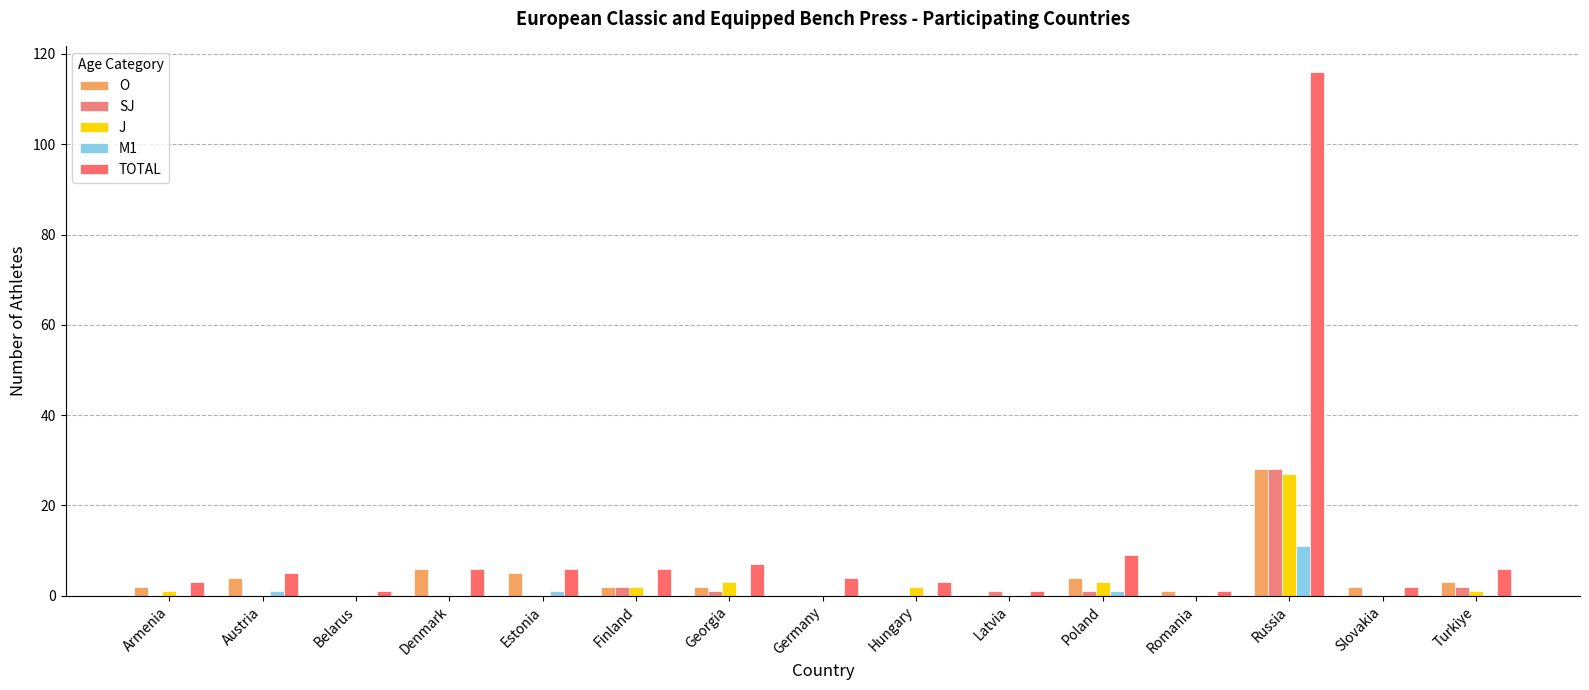

Which series has the largest total across all categories?

TOTAL